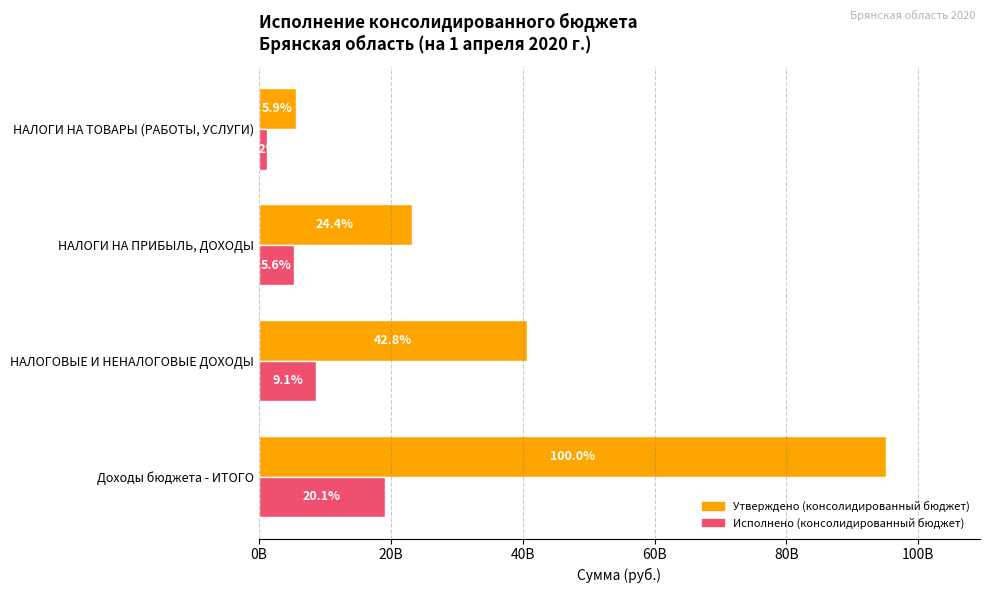

What is the sum of all Утверждено (консолидированный бюджет) values?

164515191915.7